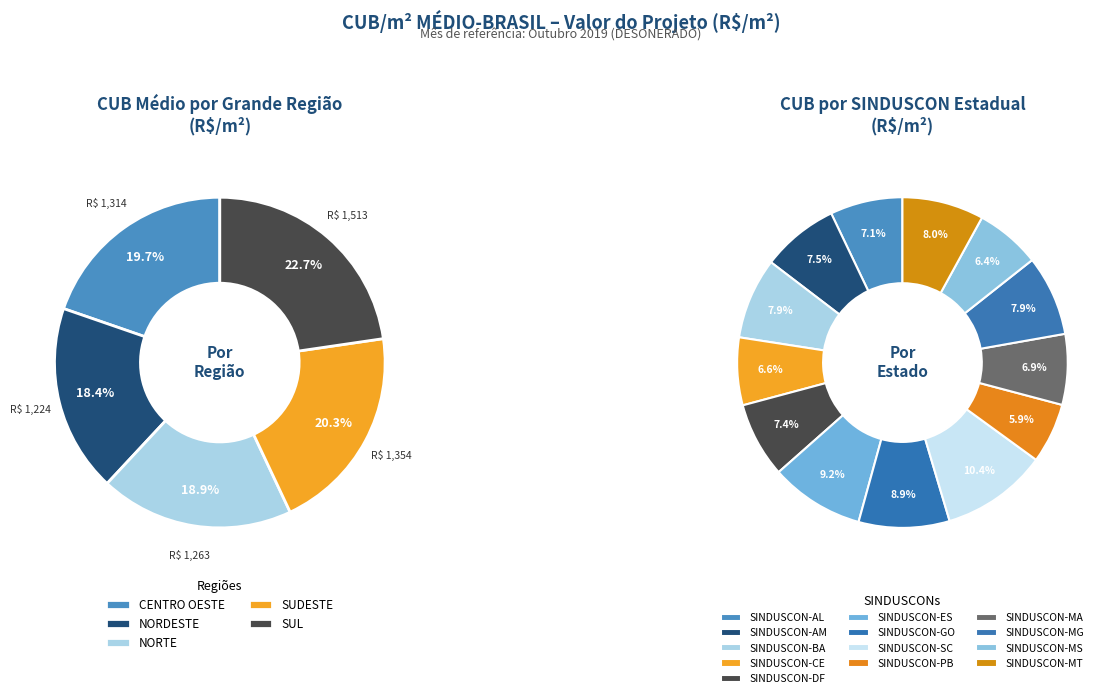

What is the smallest slice in the pie chart?

SINDUSCON-PB